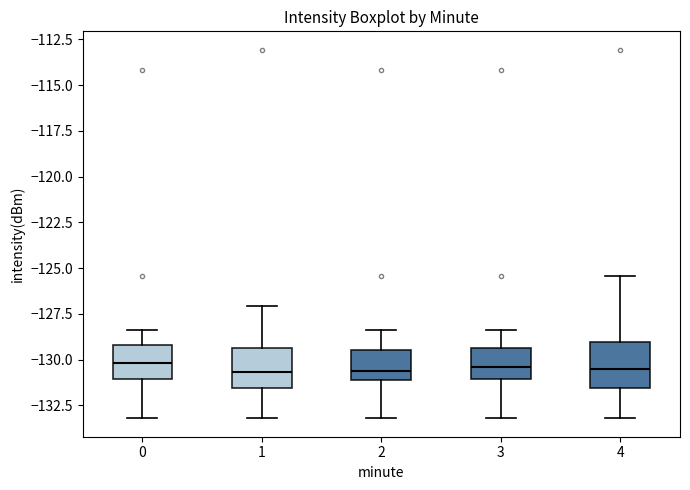

Reading left to right, transcribe this box plot: for each box, give where its median line is, the range the box spans, and where its two whiskers end, as read against the y-axis. The values are not printed on the chart, so give them approximately, as read against the axis.

0: median -130.0, box -131.0 to -129.0, whiskers -133.0 to -128.5
1: median -130.5, box -131.5 to -129.5, whiskers -133.0 to -127.0
2: median -130.5, box -131.0 to -129.5, whiskers -133.0 to -128.5
3: median -130.5, box -131.0 to -129.5, whiskers -133.0 to -128.5
4: median -130.5, box -131.5 to -129.0, whiskers -133.0 to -125.5